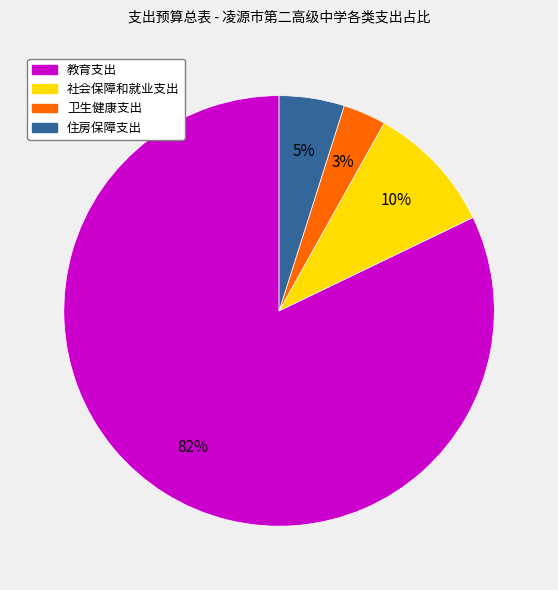

Which has a higher value, 教育支出 or 社会保障和就业支出?

教育支出